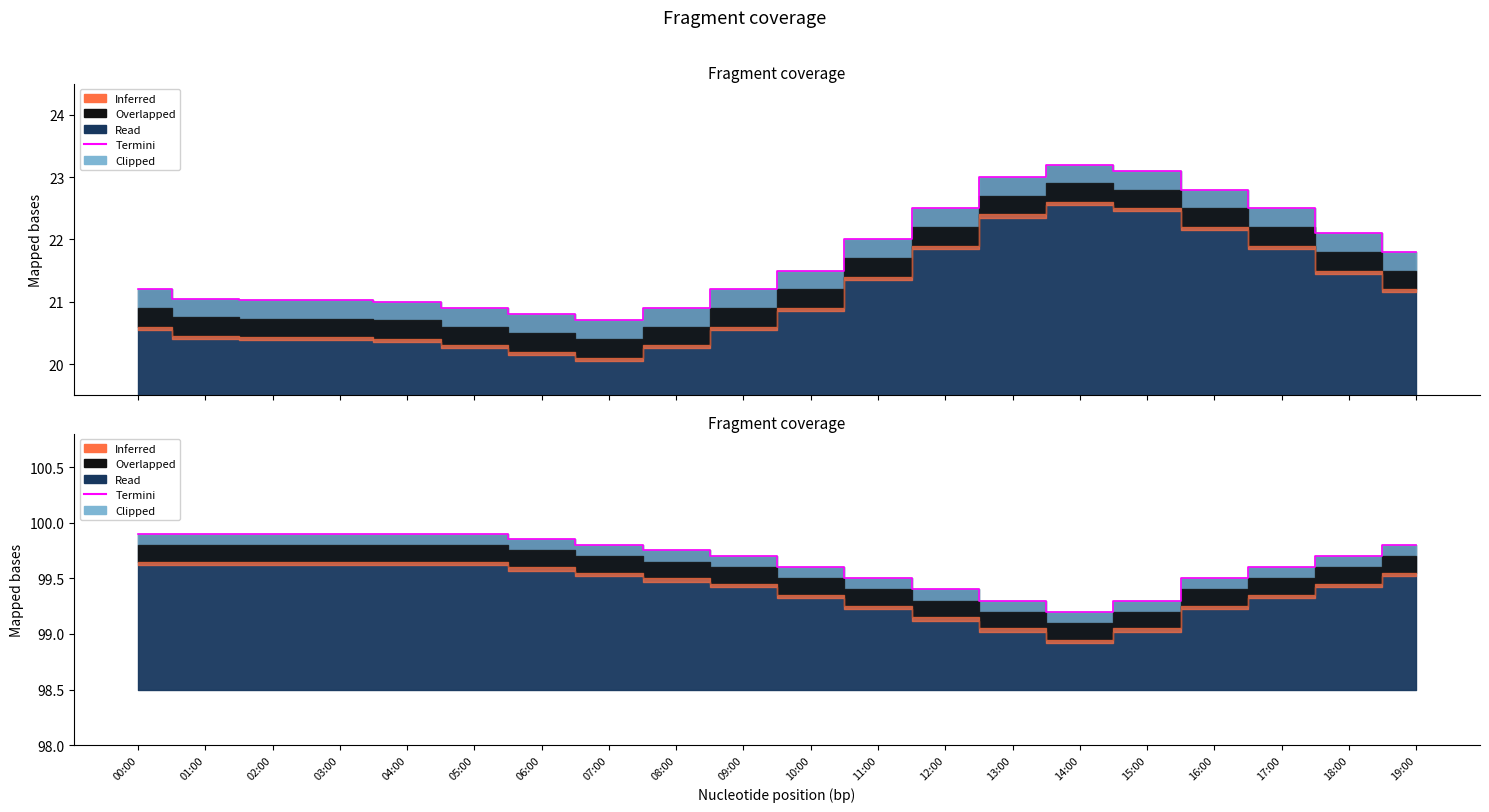

How many points are lower than both their immediate neighbors (excluding endpoints)?

1